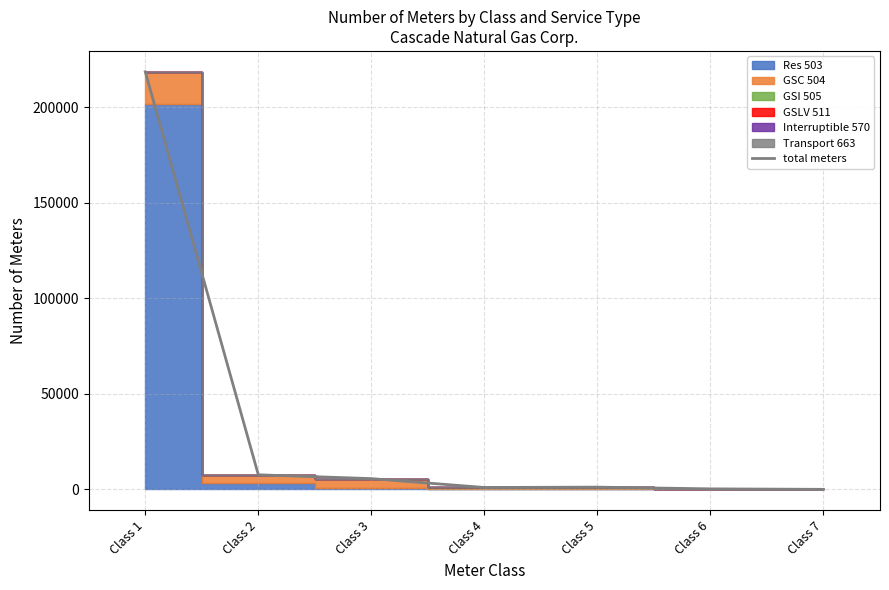

What is the change in value from Class 1 to Class 5?

-217496